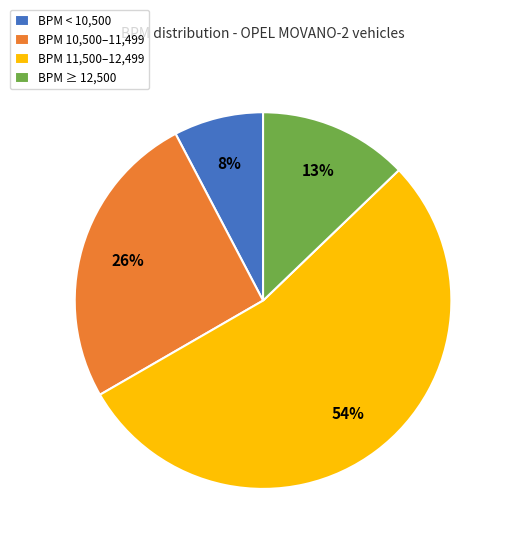

Rank the categories by value from lowest to highest.

BPM < 10,500, BPM ≥ 12,500, BPM 10,500–11,499, BPM 11,500–12,499